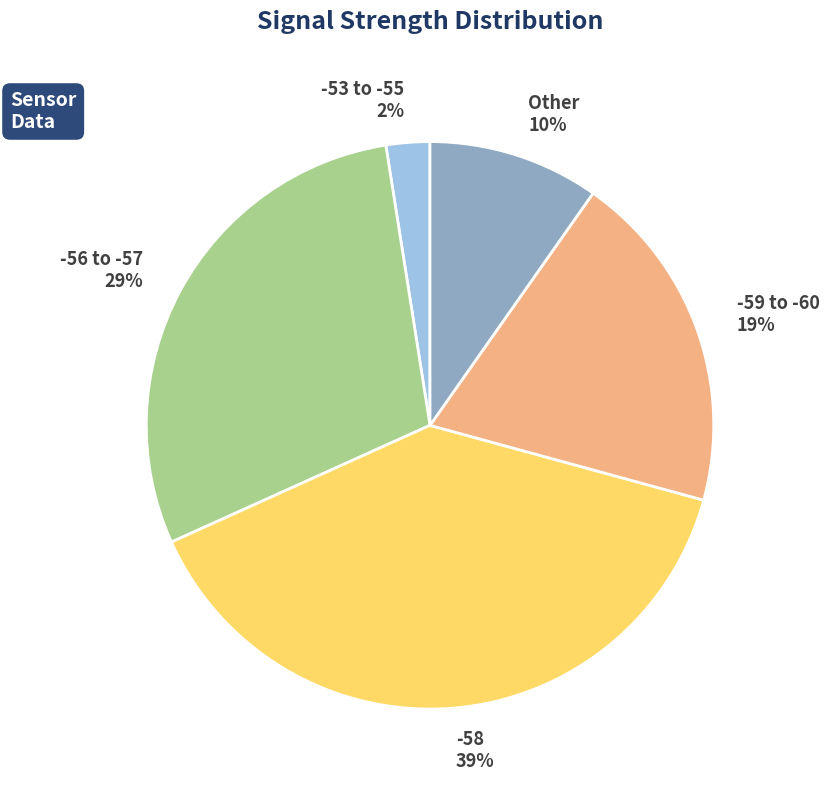

Rank the categories by value from highest to lowest.

-58 39%, -56 to -57 29%, -59 to -60 19%, Other 10%, -53 to -55 2%